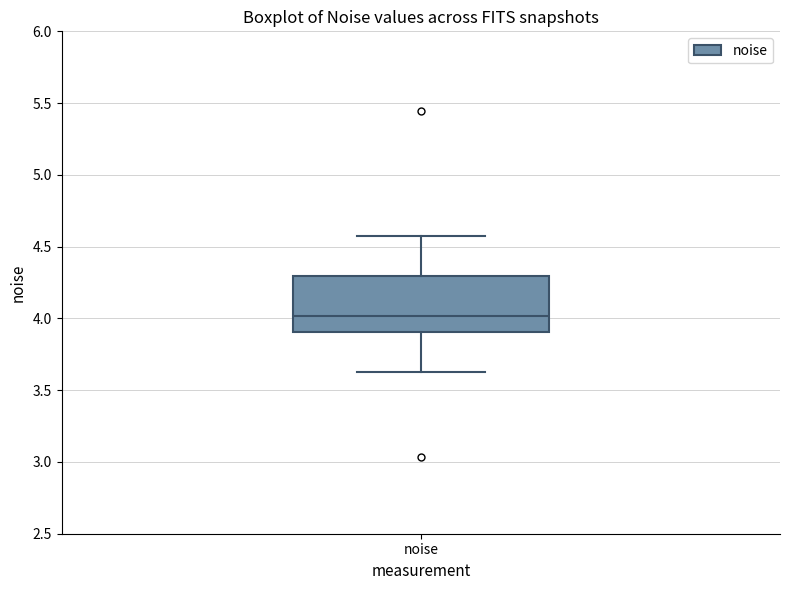

Transcribe this box plot: give where the median line is, the range the box spans, and where the two whiskers end, as read against the y-axis. The values are not printed on the chart, so give them approximately, as read against the axis.

median 4.00, box 3.90 to 4.30, whiskers 3.65 to 4.60